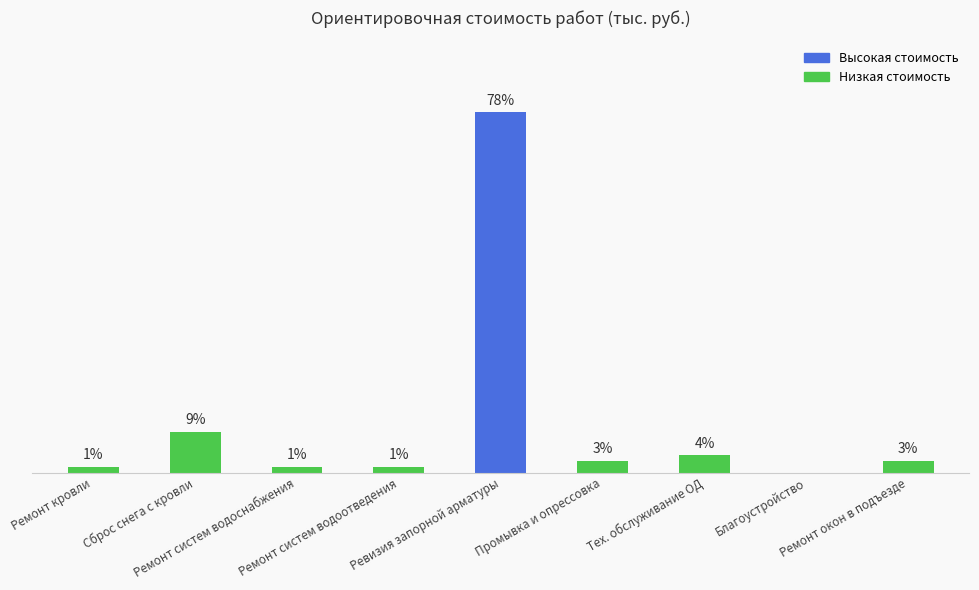

Reading left to right, list all the values displayed in this chart.

5.0	34.0	5.0	5.0	301.9	10.0	14.4	0.0	10.0